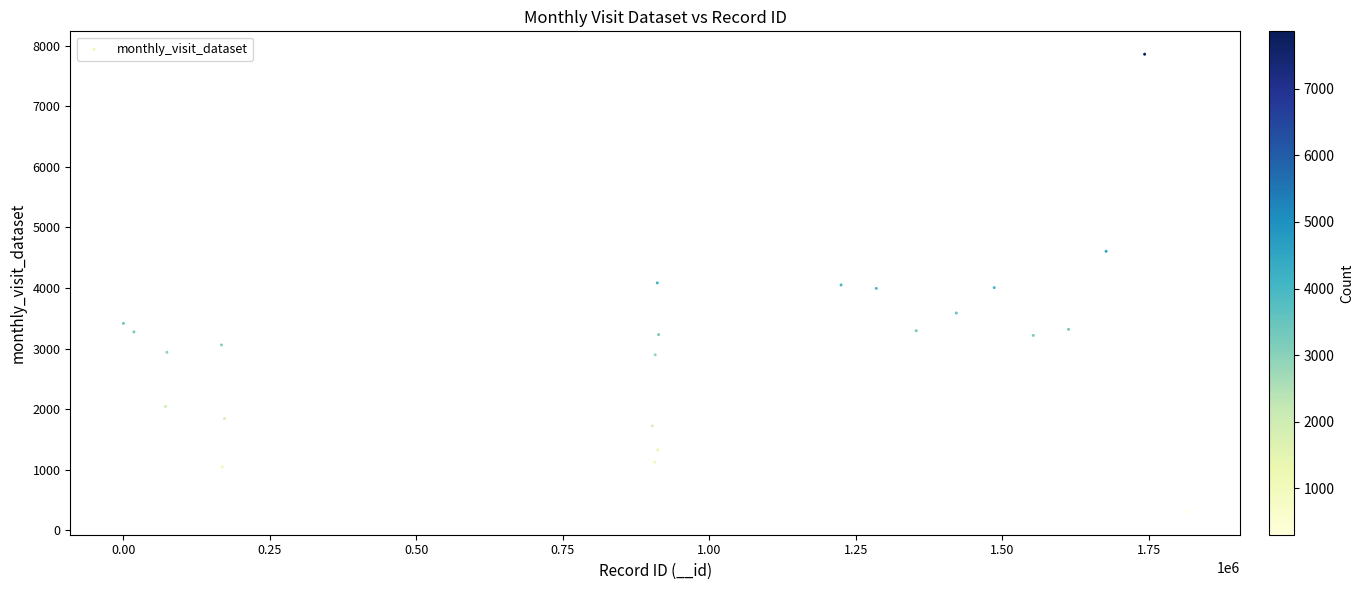

What is the range of Y values (max minus min)?

7554